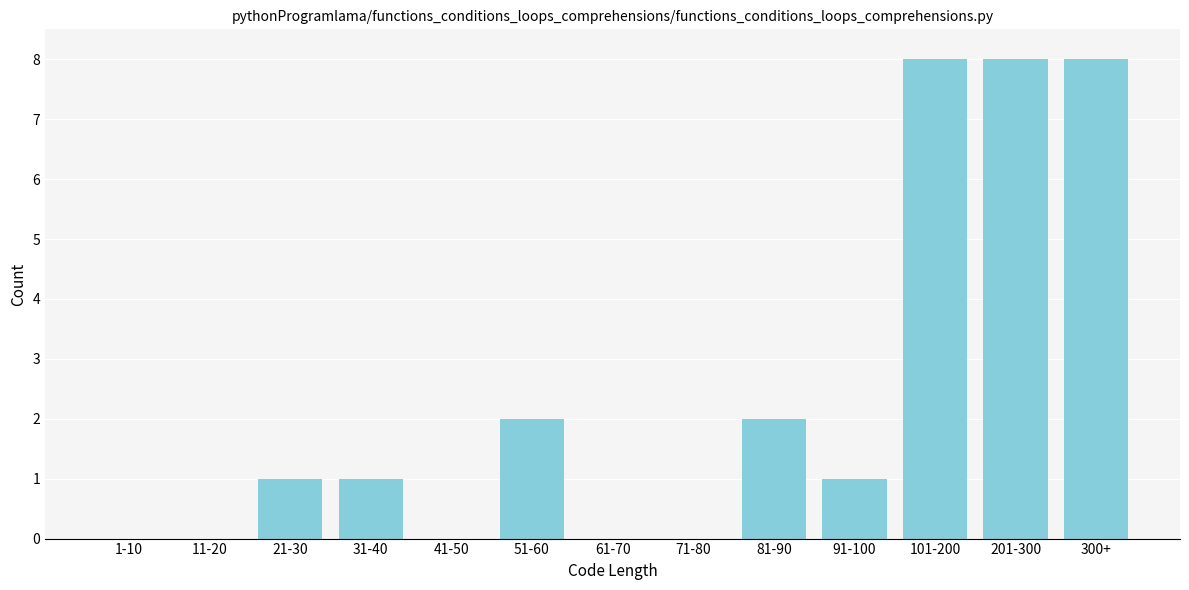

Reading left to right, extract all data points from this chart.

1-10=0	11-20=0	21-30=1	31-40=1	41-50=0	51-60=2	61-70=0	71-80=0	81-90=2	91-100=1	101-200=8	201-300=8	300+=8